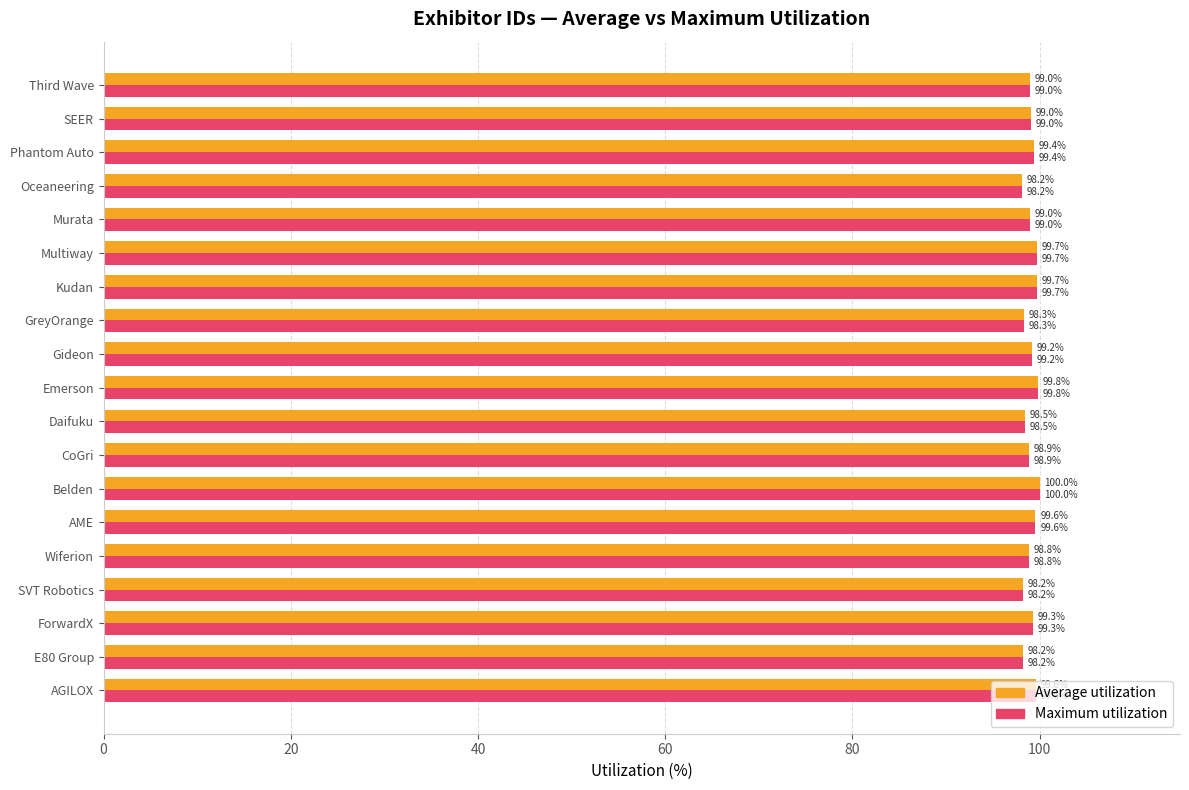

Is it true that Average utilization equals 152.5 at Third Wave?

False